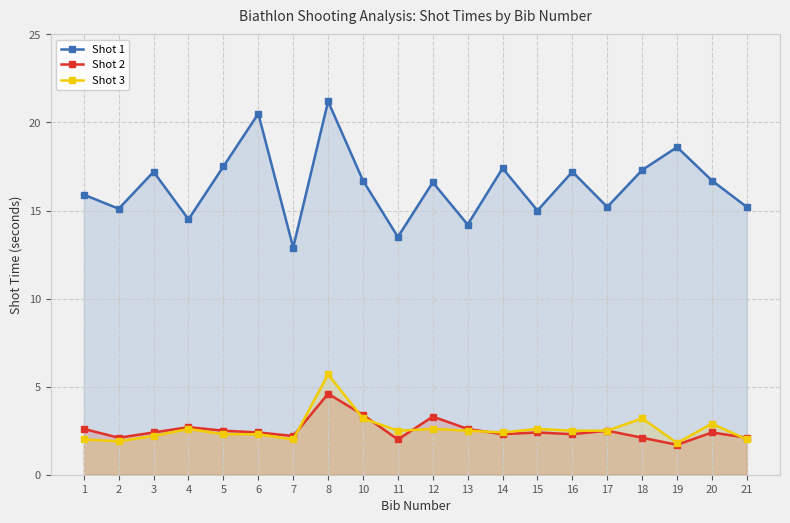

After their last crossing, which series has the higher values: Shot 3 or Shot 2?

Shot 2